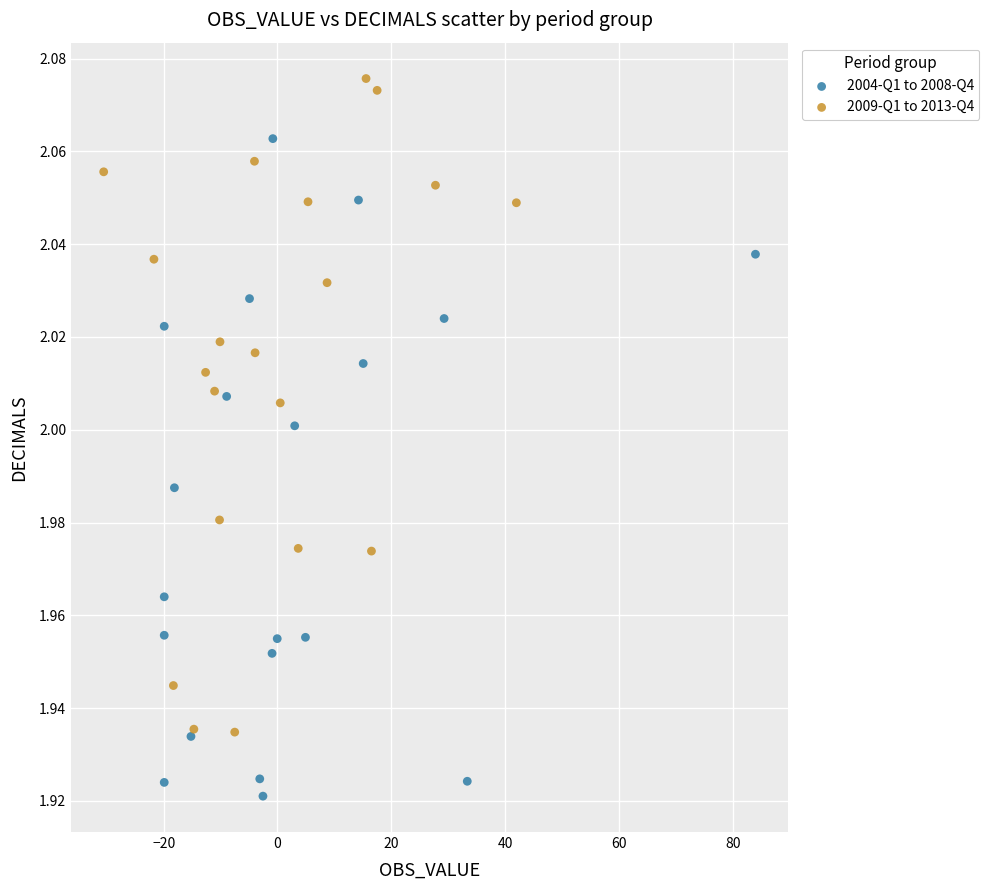

Which series reaches the maximum Y coordinate?

2009-Q1 to 2013-Q4